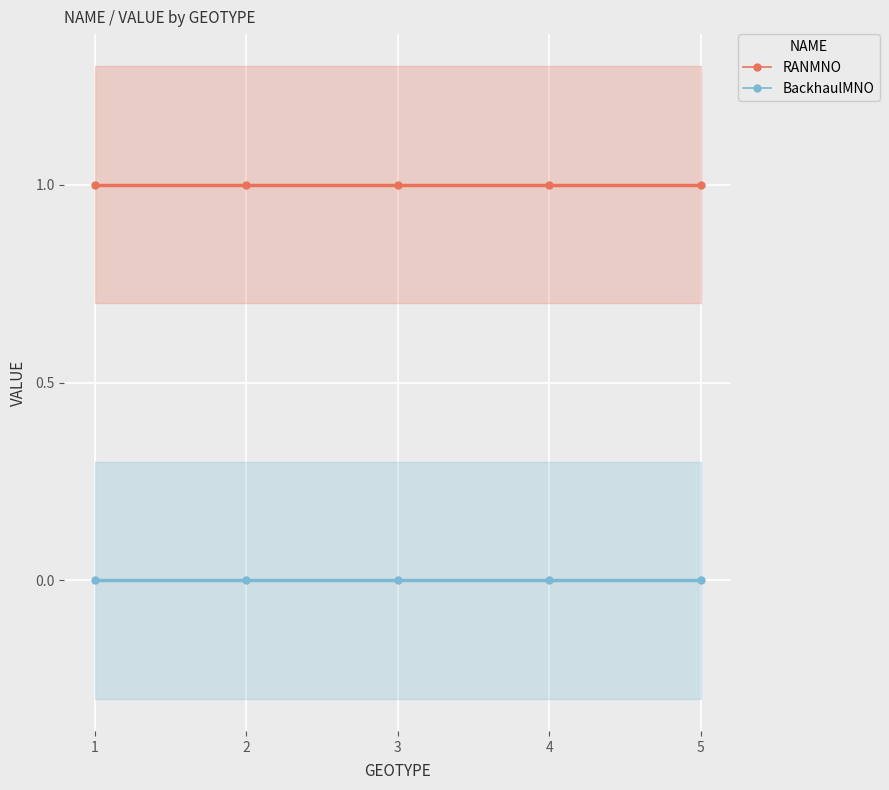

The value of RANMNO at 1 is 2. True or false?

False